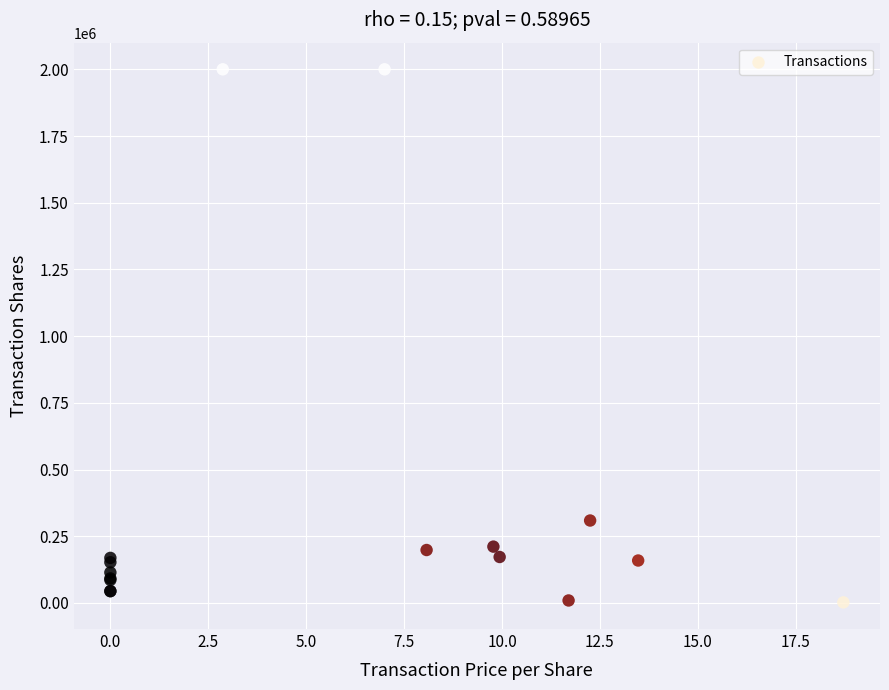

What Y value in the scatter plot is closest to 1001050?

308919